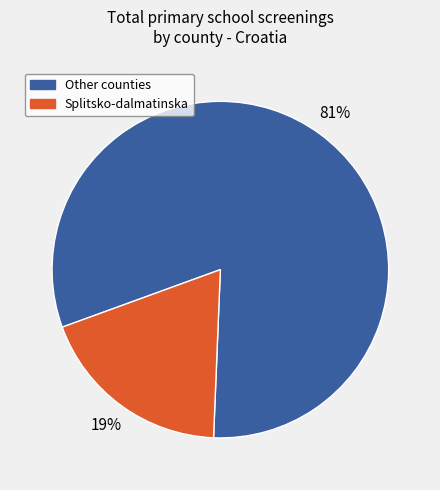

To the nearest percent, what is the average slice percentage?

50%